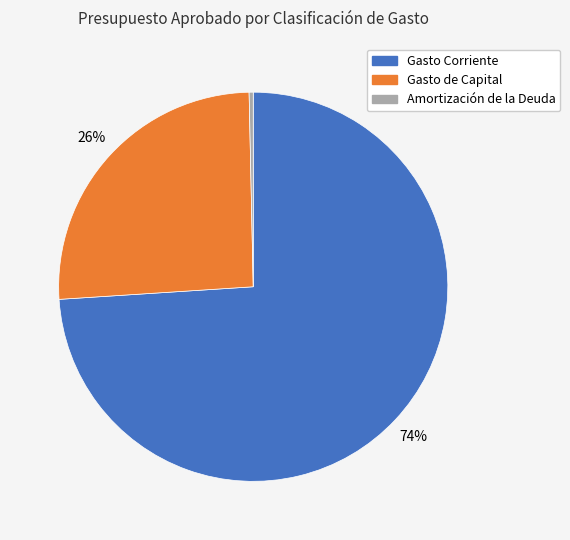

To the nearest percent, what is the average slice percentage?

33%